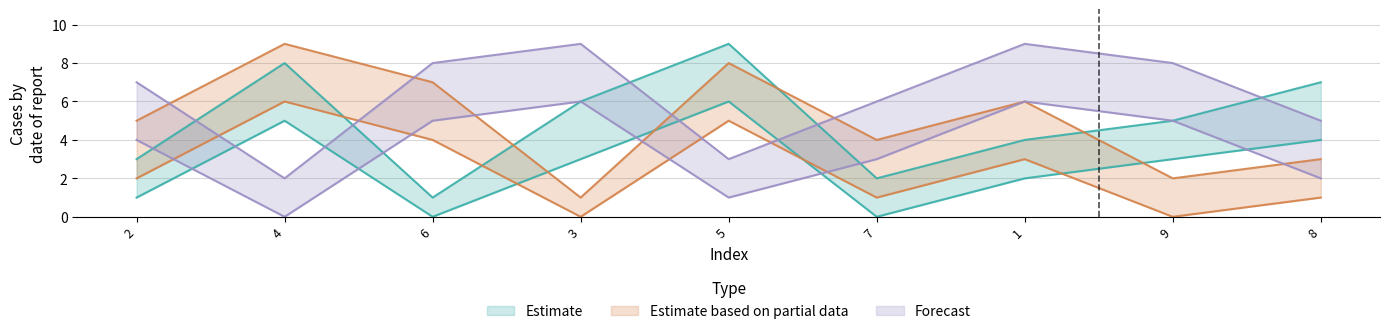

What is the average value of the Estimate series?

5